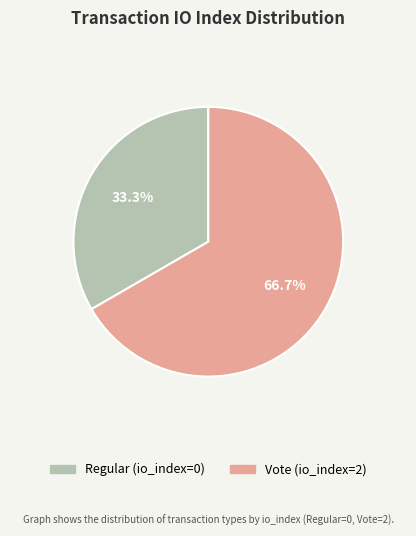

Is there any slice that represents more than half of the pie?

Yes